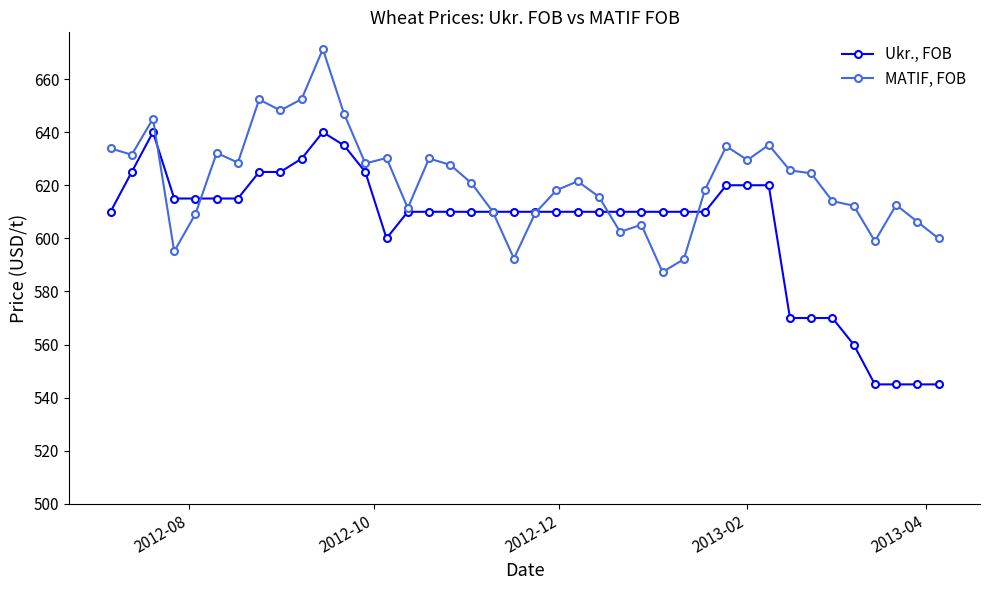

Which series has the largest range (max minus min)?

Ukr., FOB